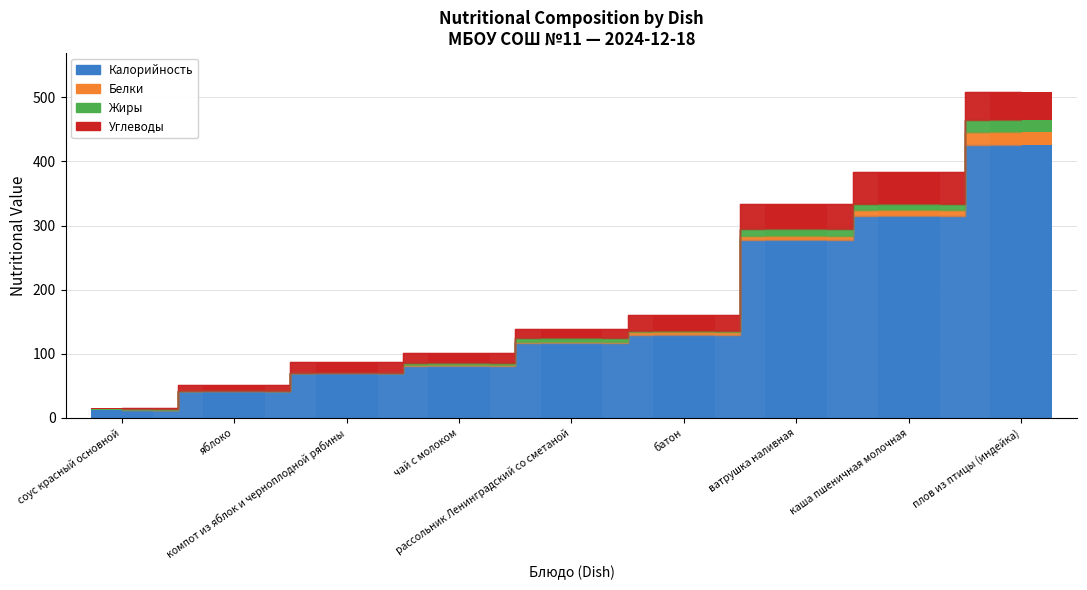

At which category does the chart reach its minimum across all series?

яблоко